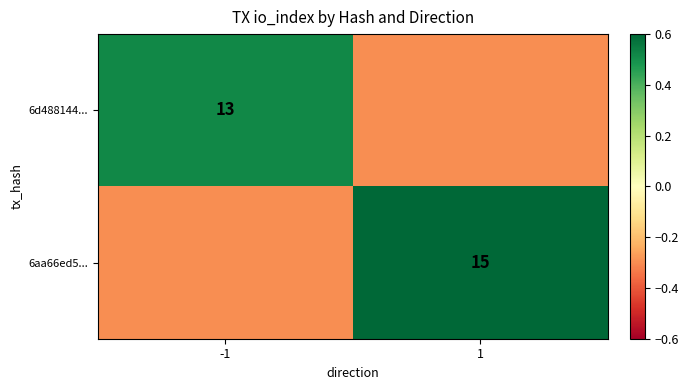

Is it true that 6aa66ed5... equals 15.0 at 1?

True